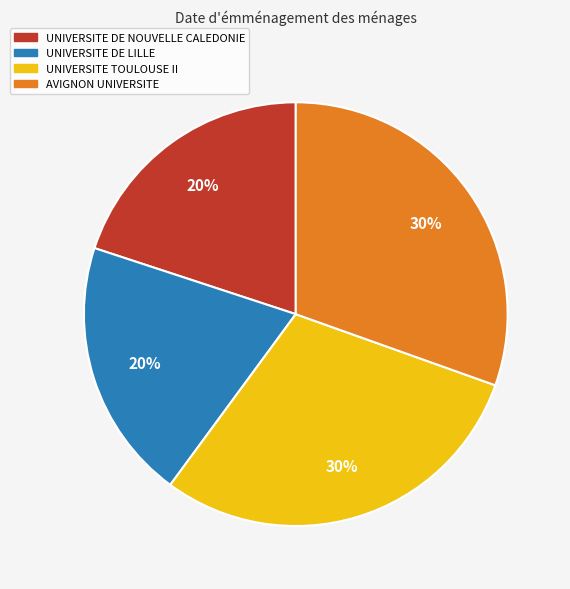

To the nearest percent, what percentage of the pie is UNIVERSITE TOULOUSE II?

30%